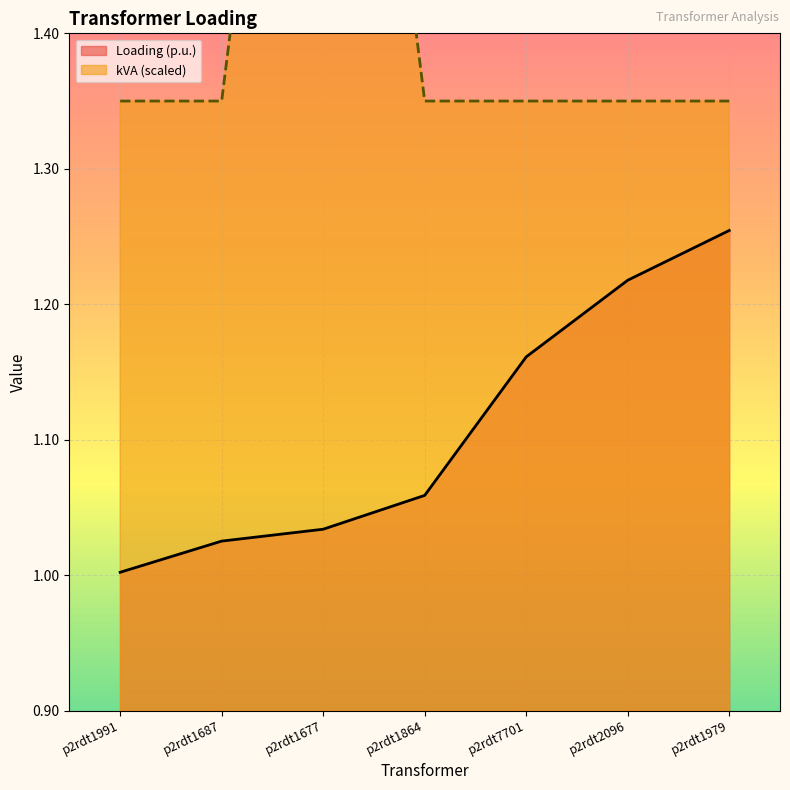

At which category is the sum across all series the highest?

p2rdt1677